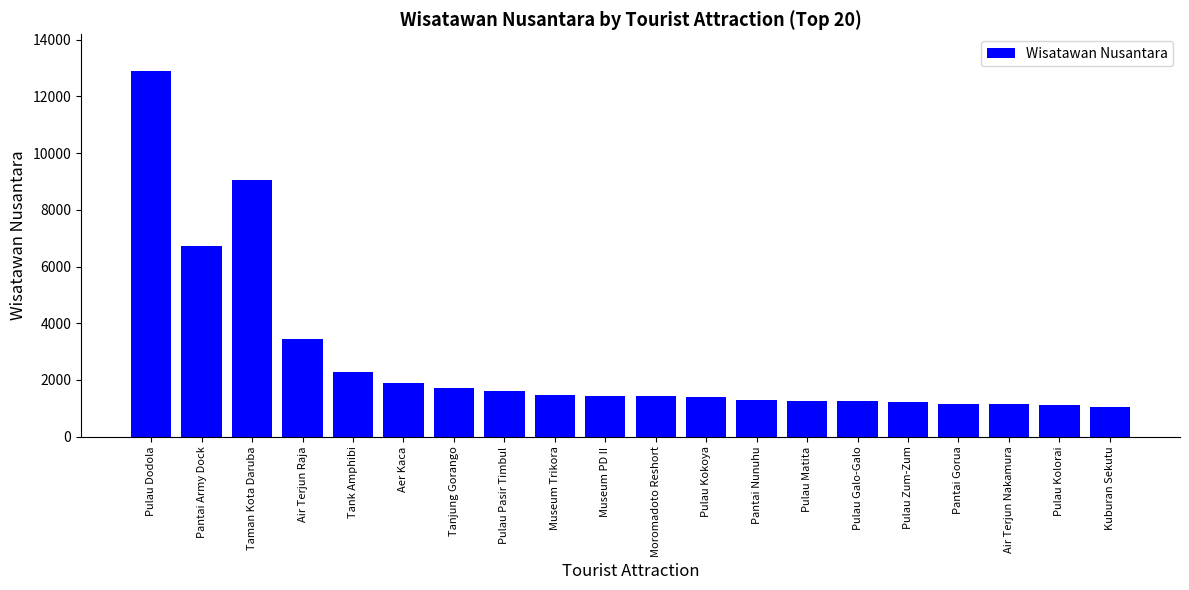

Approximately how many times larger is the value at Pulau Dodola compared to Tank Amphibi?

5.6